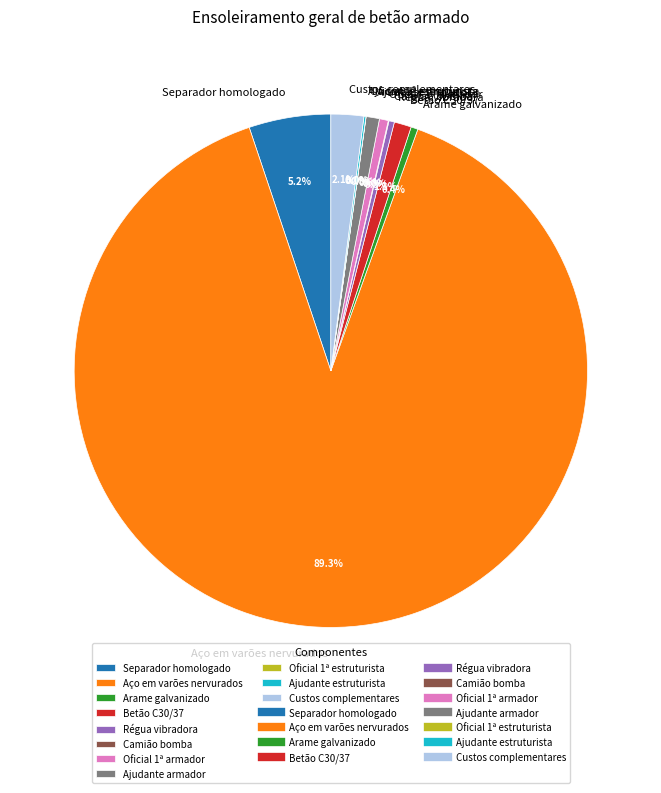

What is the largest slice in the pie chart?

Aço em varões nervurados